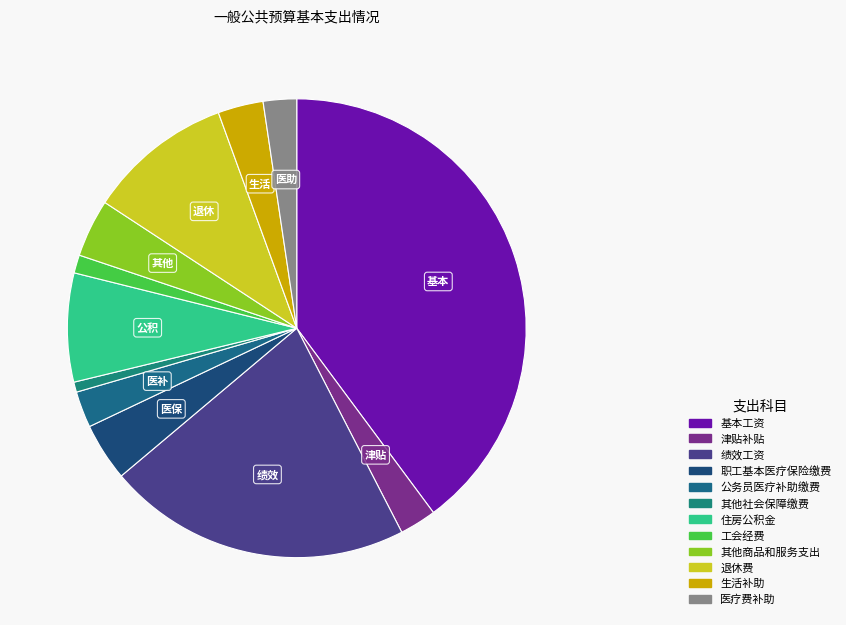

Rank the categories by value from highest to lowest.

基本工资, 绩效工资, 退休费, 住房公积金, 职工基本医疗保险缴费, 其他商品和服务支出, 生活补助, 津贴补贴, 公务员医疗补助缴费, 医疗费补助, 工会经费, 其他社会保障缴费